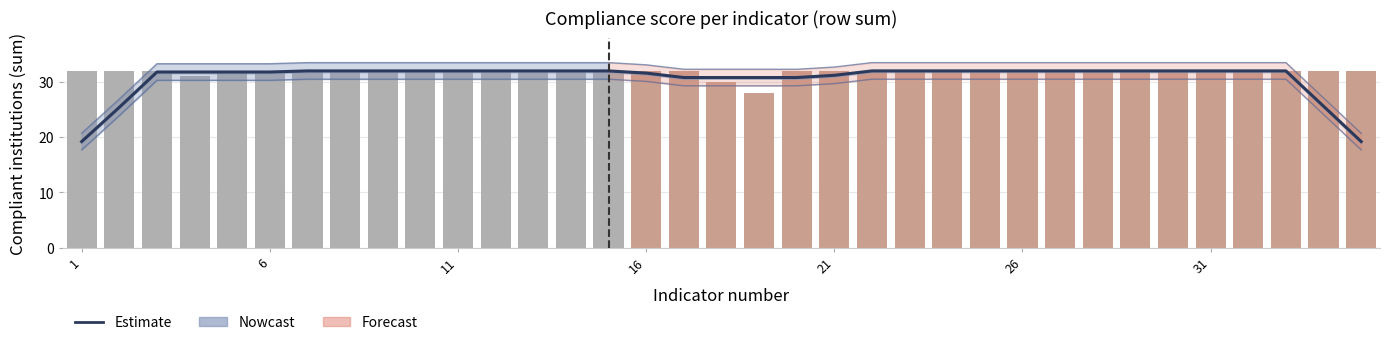

Reading left to right, list all the values displayed in this chart.

col_41: 19.2	25.4	31.8	31.8	31.8	31.8	32.0	32.0	32.0	32.0	32.0	32.0	32.0	32.0	32.0	31.6	30.8	30.8	30.8	30.8	31.2	32.0	32.0	32.0	32.0	32.0	32.0	32.0	32.0	32.0	32.0	32.0	32.0	25.6	19.2
col_43: 20.7	26.9	33.3	33.3	33.3	33.3	33.5	33.5	33.5	33.5	33.5	33.5	33.5	33.5	33.5	33.1	32.3	32.3	32.3	32.3	32.7	33.5	33.5	33.5	33.5	33.5	33.5	33.5	33.5	33.5	33.5	33.5	33.5	27.1	20.7
col_46: 17.7	23.9	30.3	30.3	30.3	30.3	30.5	30.5	30.5	30.5	30.5	30.5	30.5	30.5	30.5	30.1	29.3	29.3	29.3	29.3	29.7	30.5	30.5	30.5	30.5	30.5	30.5	30.5	30.5	30.5	30.5	30.5	30.5	24.1	17.7
col_20: 18.9	25.1	31.5	31.5	31.5	31.5	31.7	31.7	31.7	31.7	31.7	31.7	31.7	31.7	31.7	31.3	30.5	30.5	30.5	30.5	30.9	31.7	31.7	31.7	31.7	31.7	31.7	31.7	31.7	31.7	31.7	31.7	31.7	25.3	18.9
col_22: 32.0	32.0	32.0	31.0	32.0	32.0	32.0	32.0	32.0	32.0	32.0	32.0	32.0	32.0	32.0	32.0	32.0	30.0	28.0	32.0	32.0	32.0	32.0	32.0	32.0	32.0	32.0	32.0	32.0	32.0	32.0	32.0	32.0	32.0	32.0